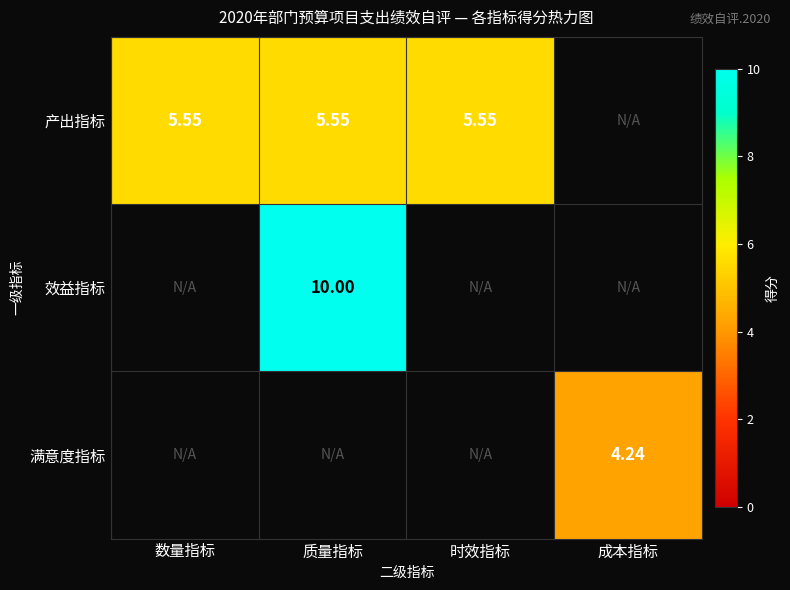

Which label corresponds to the largest value in the chart?

质量指标